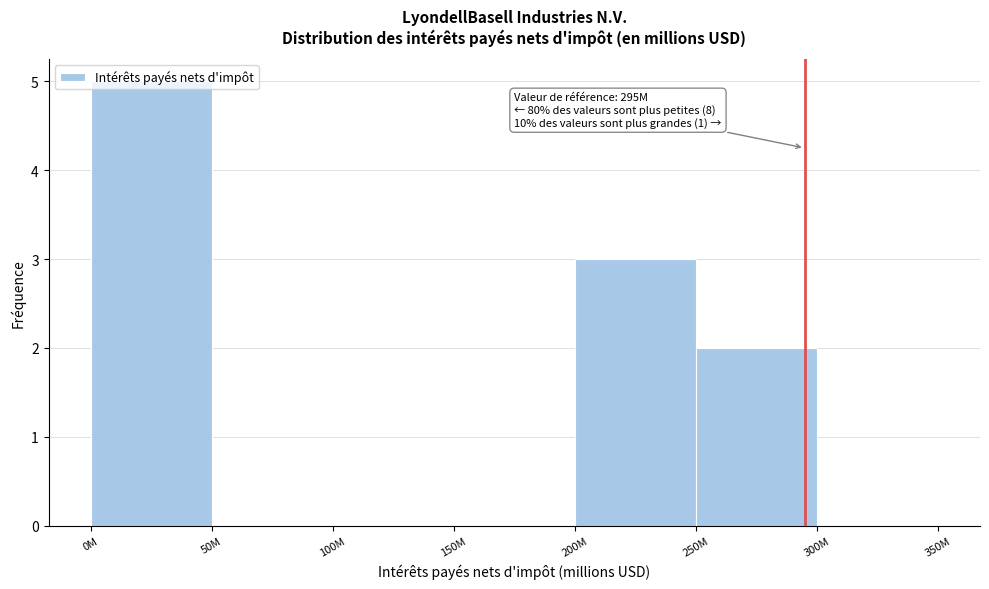

The value at 200M is 4. True or false?

False